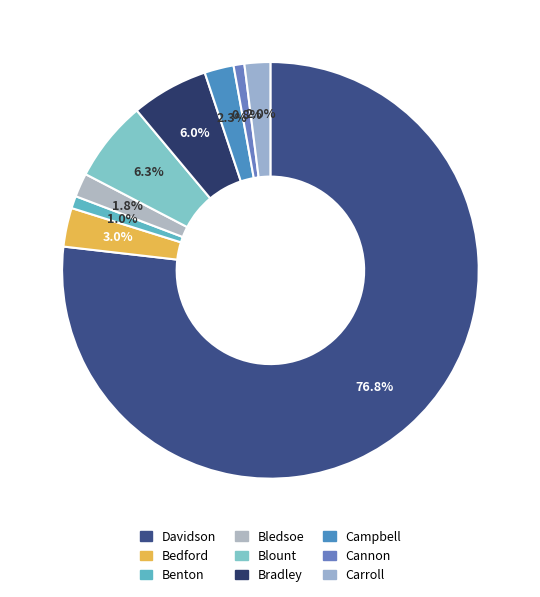

Does Davidson represent more than half of the total?

Yes